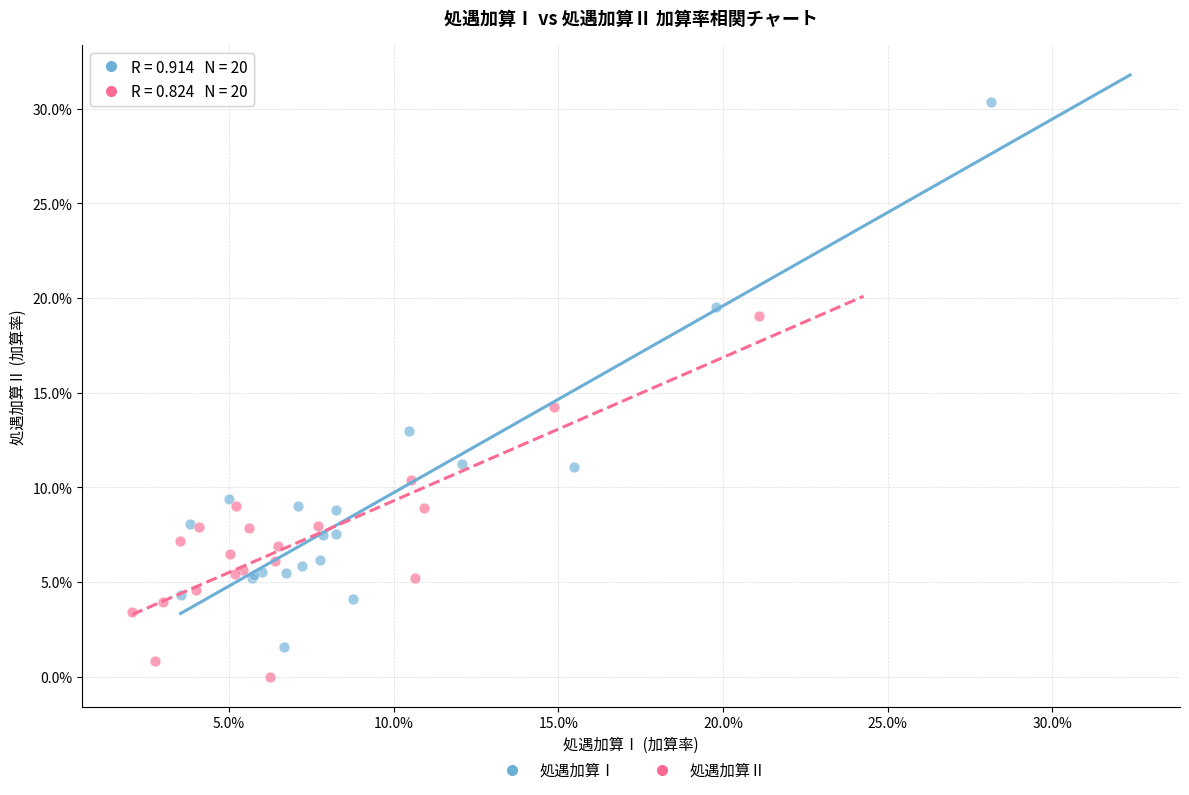

What are all the series names shown in the legend?

処遇加算Ⅰ, 処遇加算Ⅱ